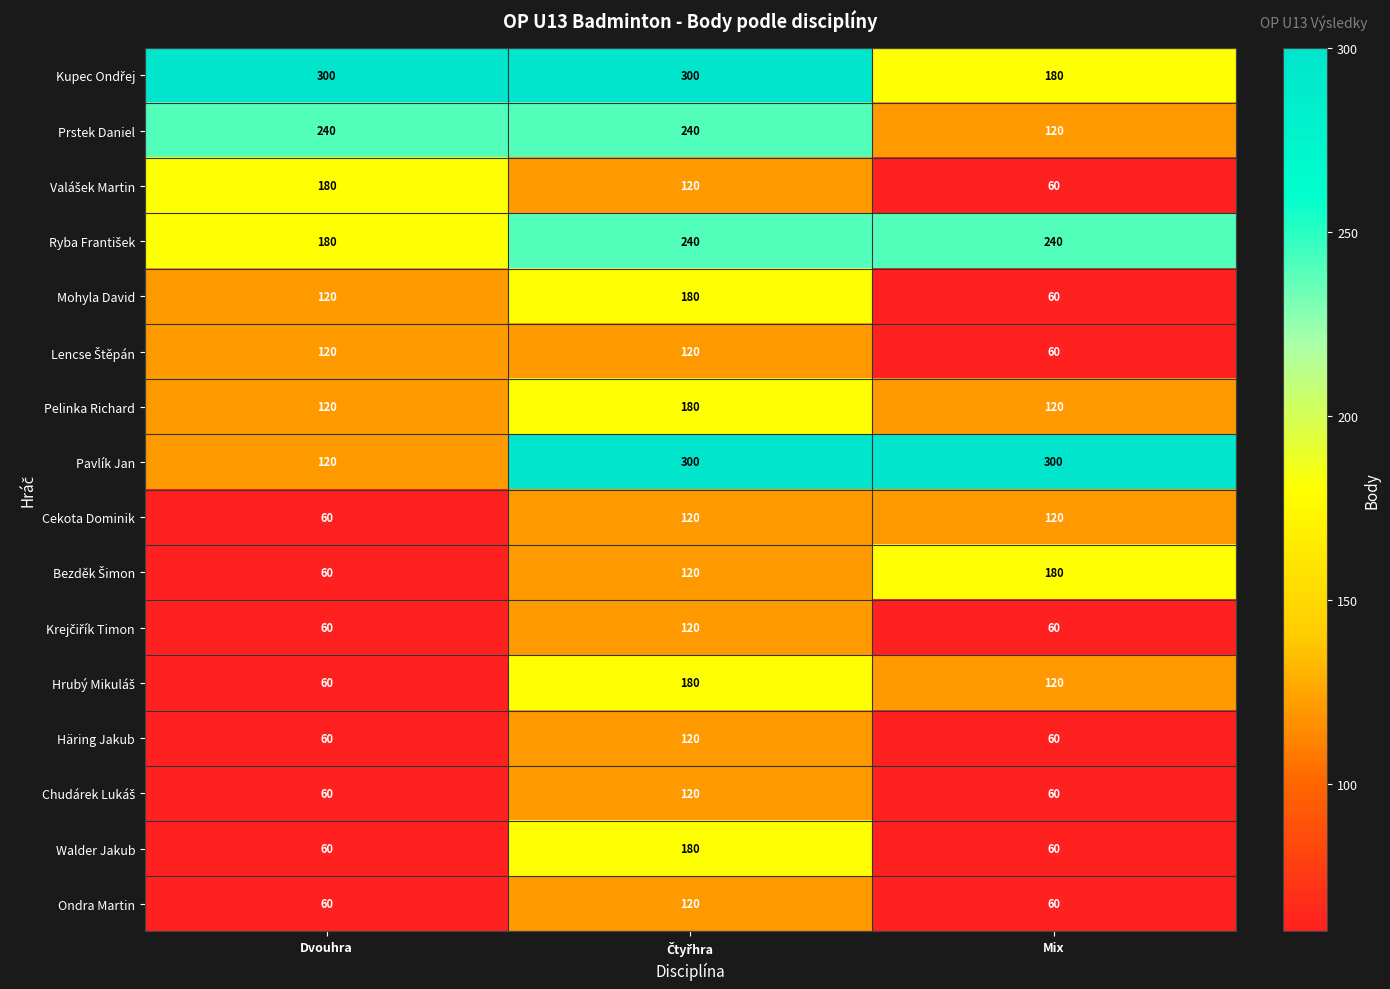

Which series has the widest spread of values?

Pavlík Jan